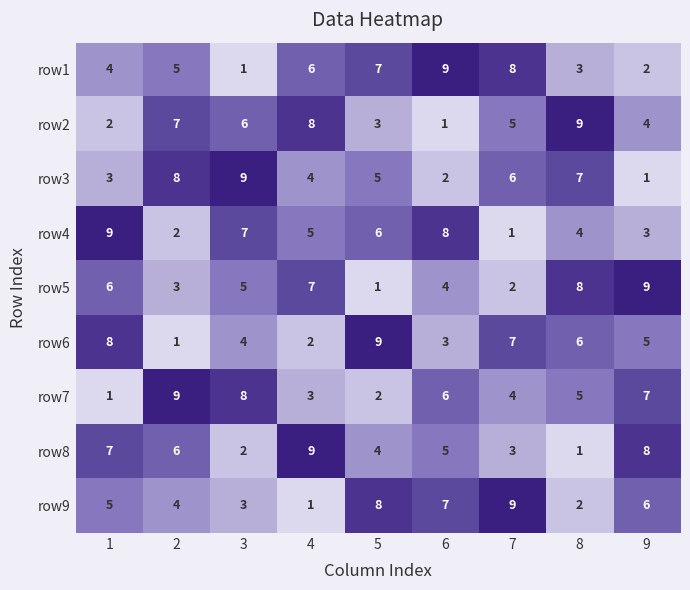

What is the maximum value shown in the chart?

9